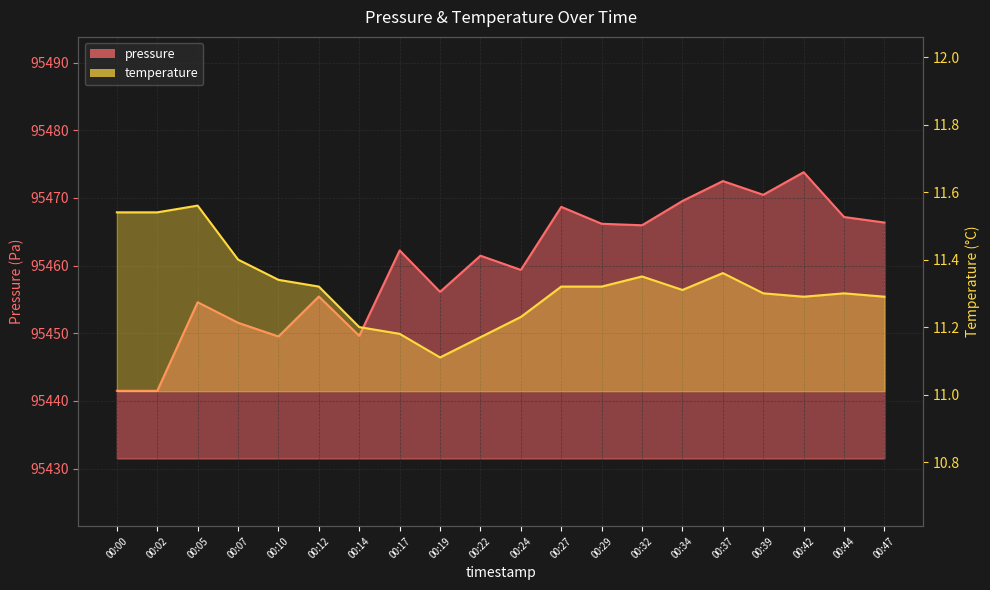

Reading right to left, transcribe all the data shown in this chart.

pressure: 95466.4	95467.2	95473.8	95470.5	95472.5	95469.6	95466.0	95466.2	95468.7	95459.4	95461.5	95456.1	95462.2	95449.6	95455.4	95449.5	95451.6	95454.6	95441.5	95441.5
temperature: 11.3	11.3	11.3	11.3	11.4	11.3	11.3	11.3	11.3	11.2	11.2	11.1	11.2	11.2	11.3	11.3	11.4	11.6	11.5	11.5